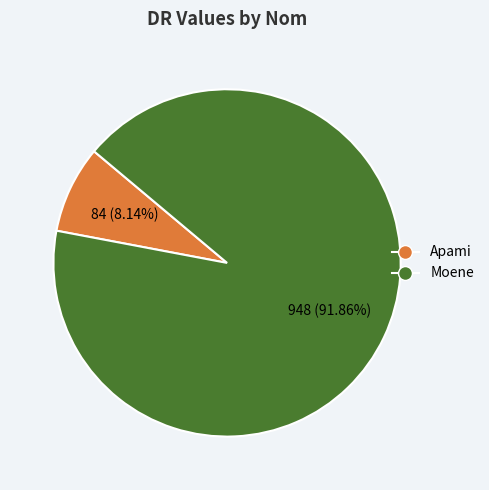

To the nearest percent, what is the difference between the Moene and Apami slice percentages?

84%